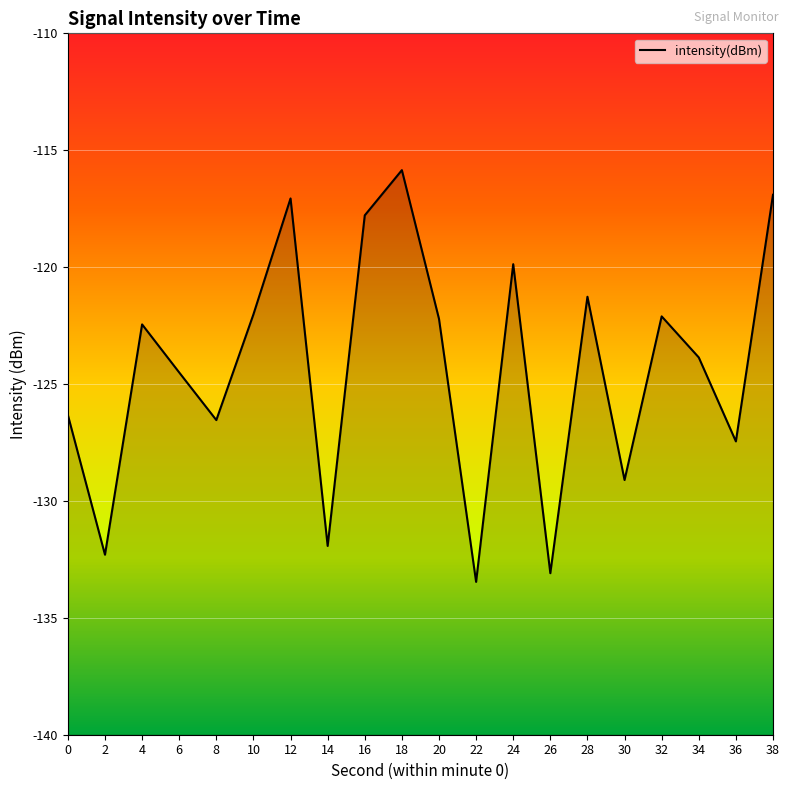

List the labels in order of value, largest first.

18, 38, 12, 16, 24, 28, 10, 32, 20, 4, 34, 6, 0, 8, 36, 30, 14, 2, 26, 22